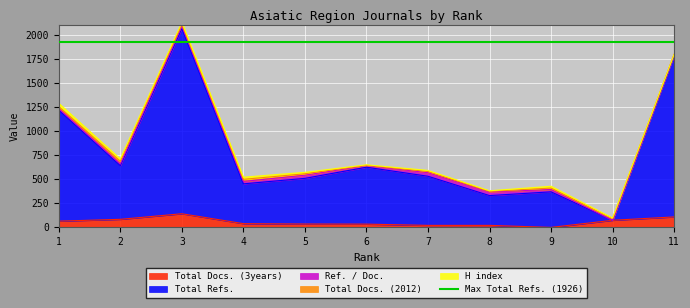

How many interior local peaks does the Total Docs. (3years) series have?

1